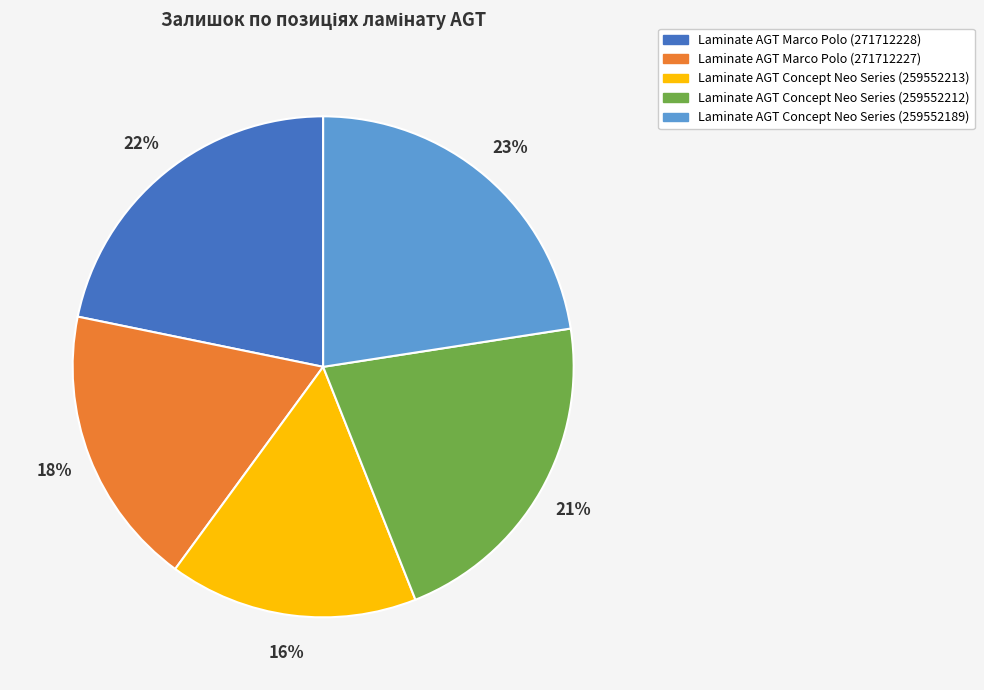

The Laminate AGT Concept Neo Series (259552212) slice represents 11% of the pie. True or false?

False